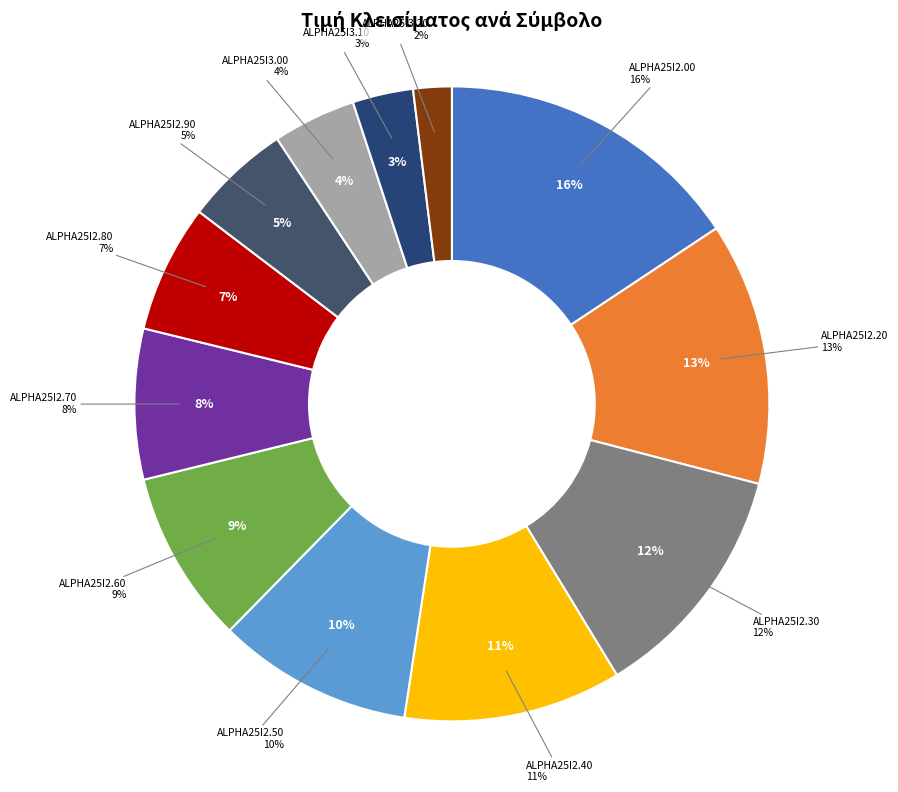

Count the number of slices in the pie.

12